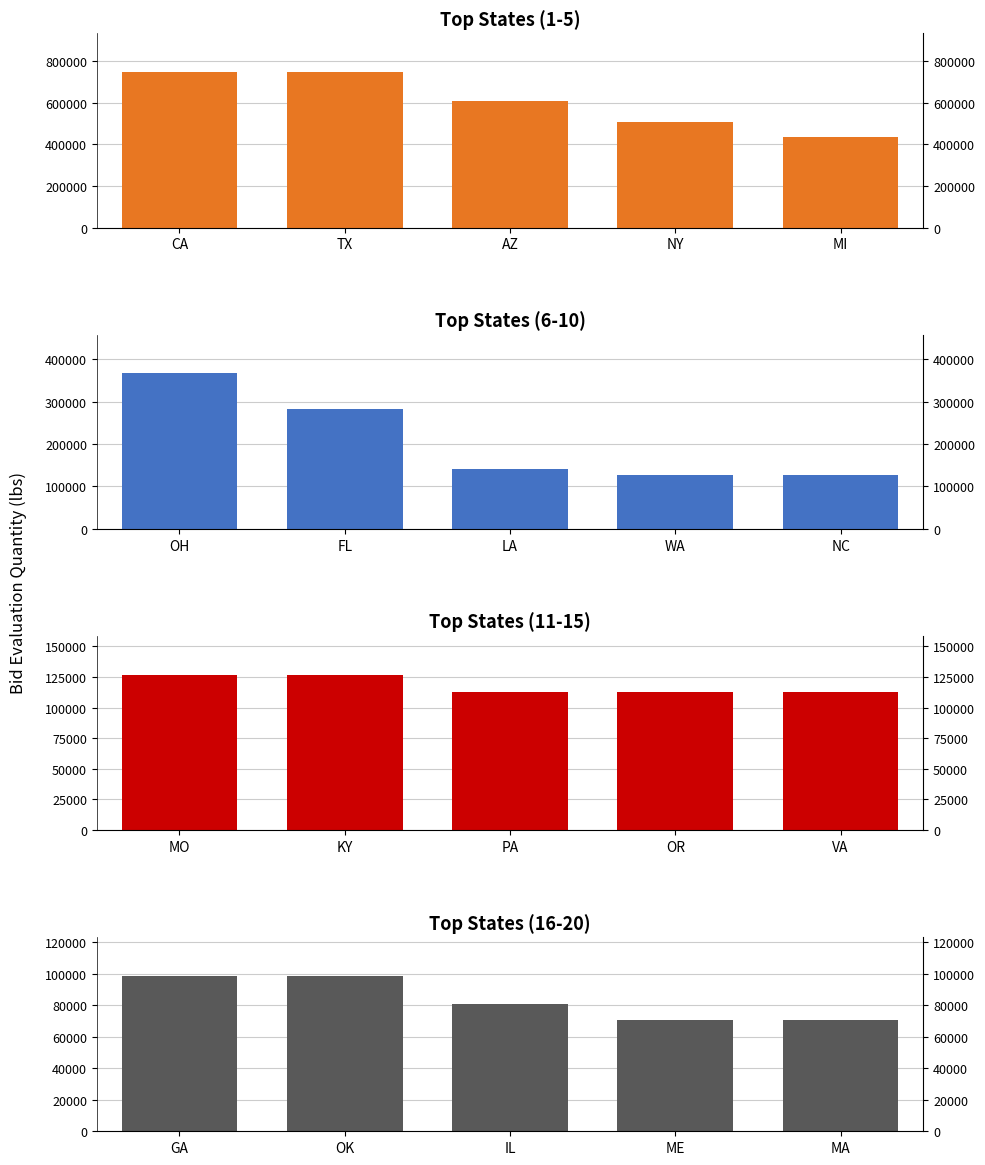

What is the greatest value displayed?

747936